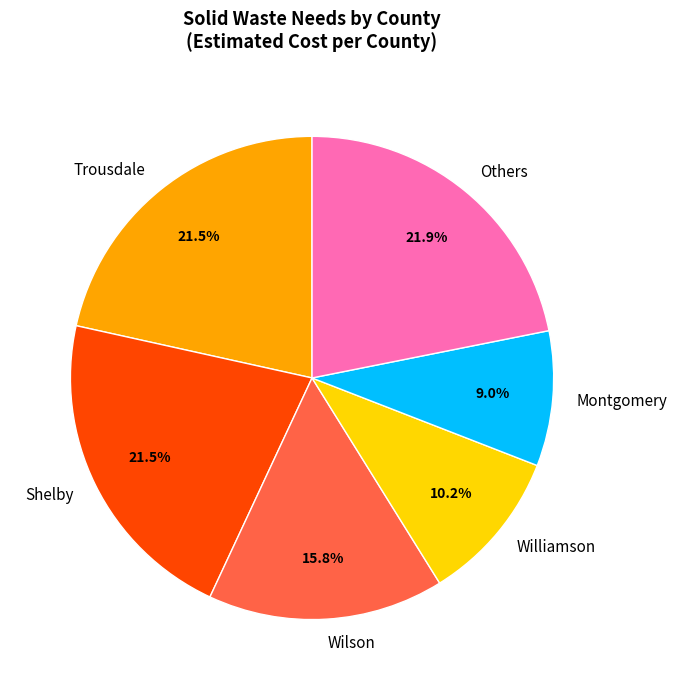

Which category has the smallest portion of the pie?

Montgomery